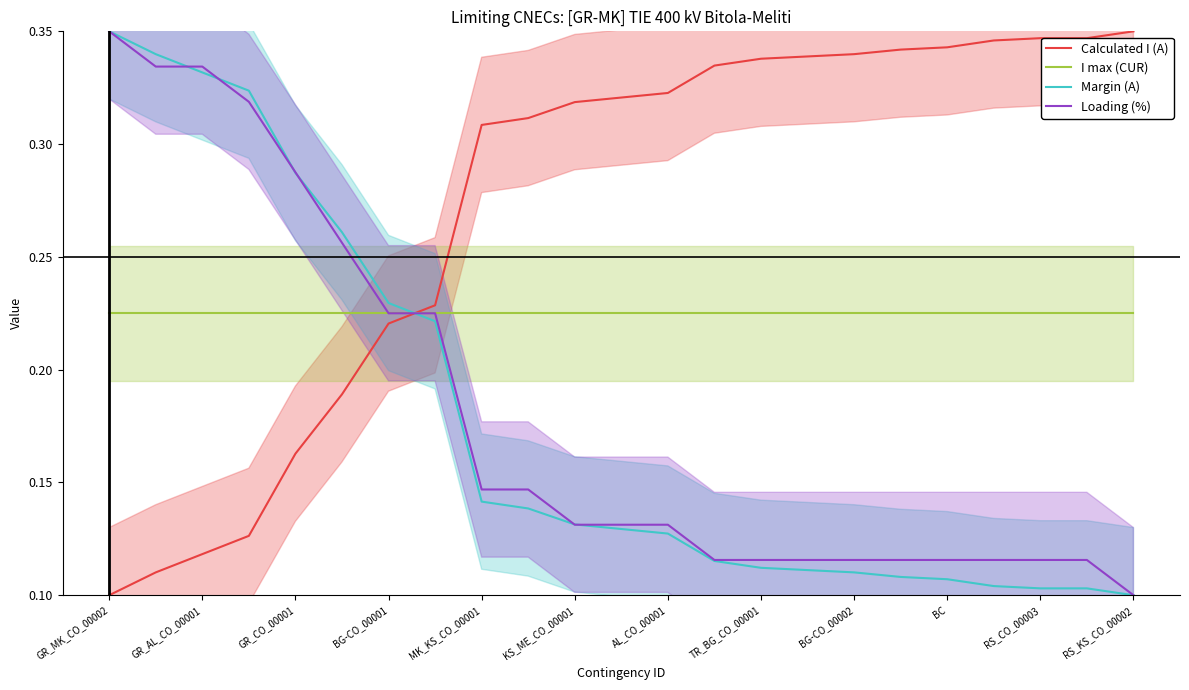

What is the lowest value of the I max (CUR) series?

0.2